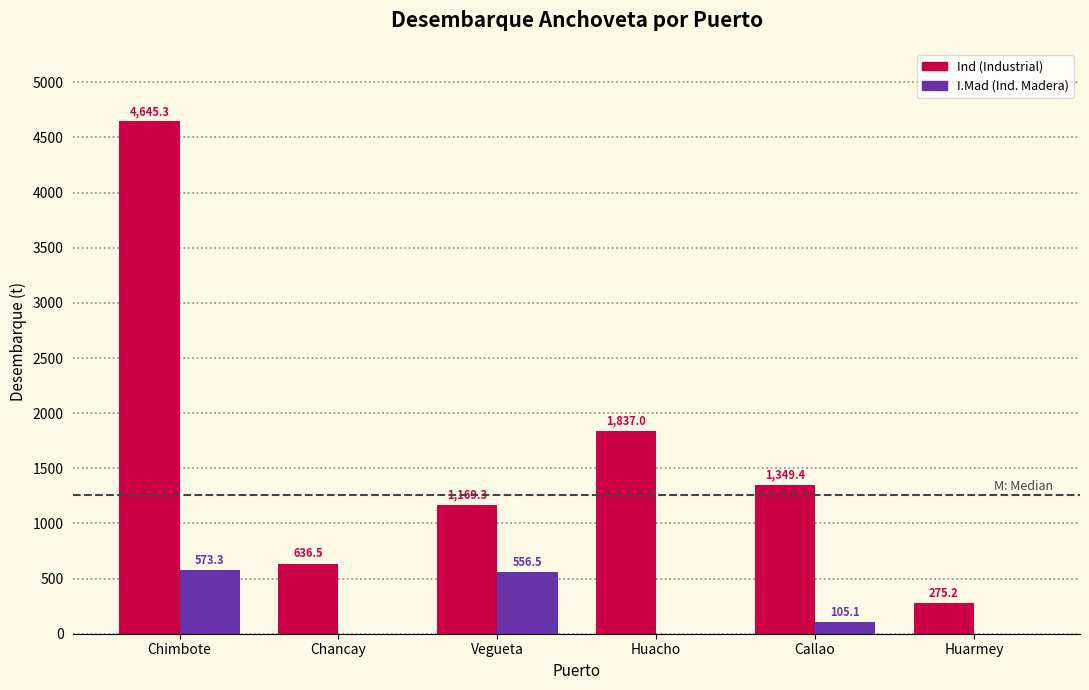

What is the maximum value shown in the chart?

4645.3